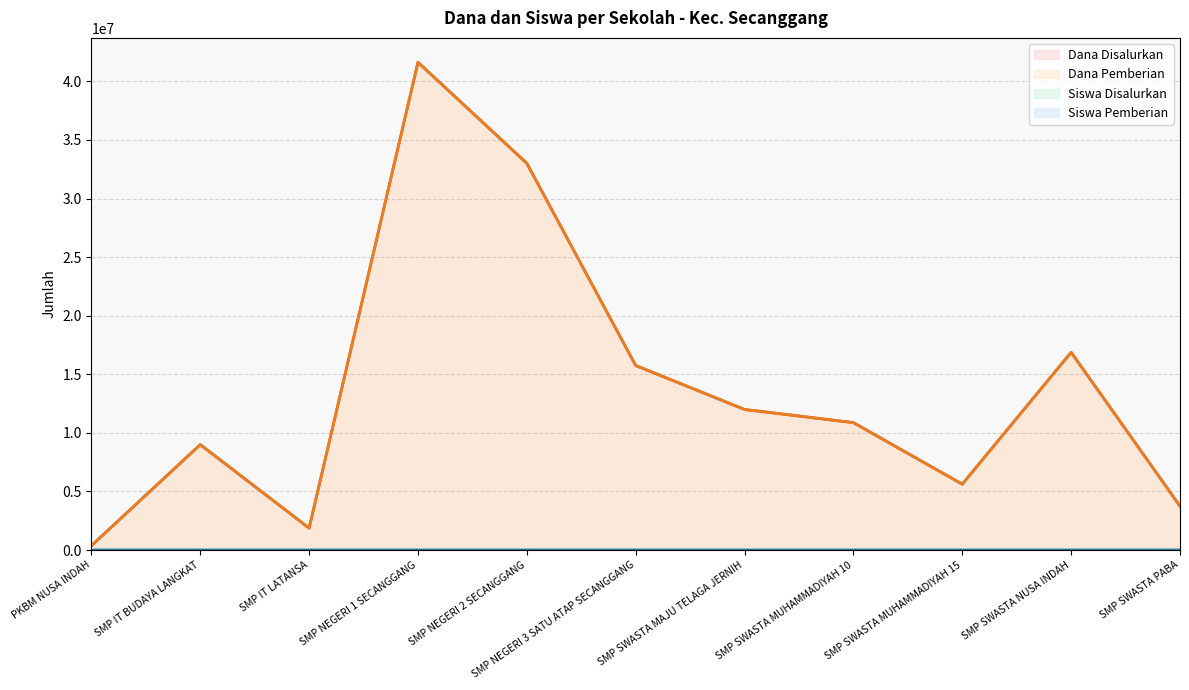

How many data points in Siswa Pemberian are less than 29?

5